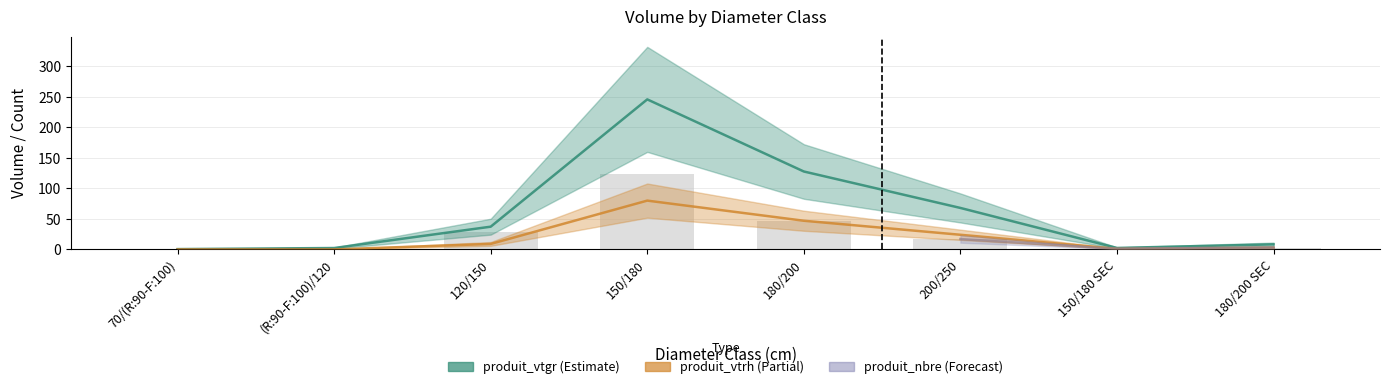

How many values in produit_vtrh are above zero?

6